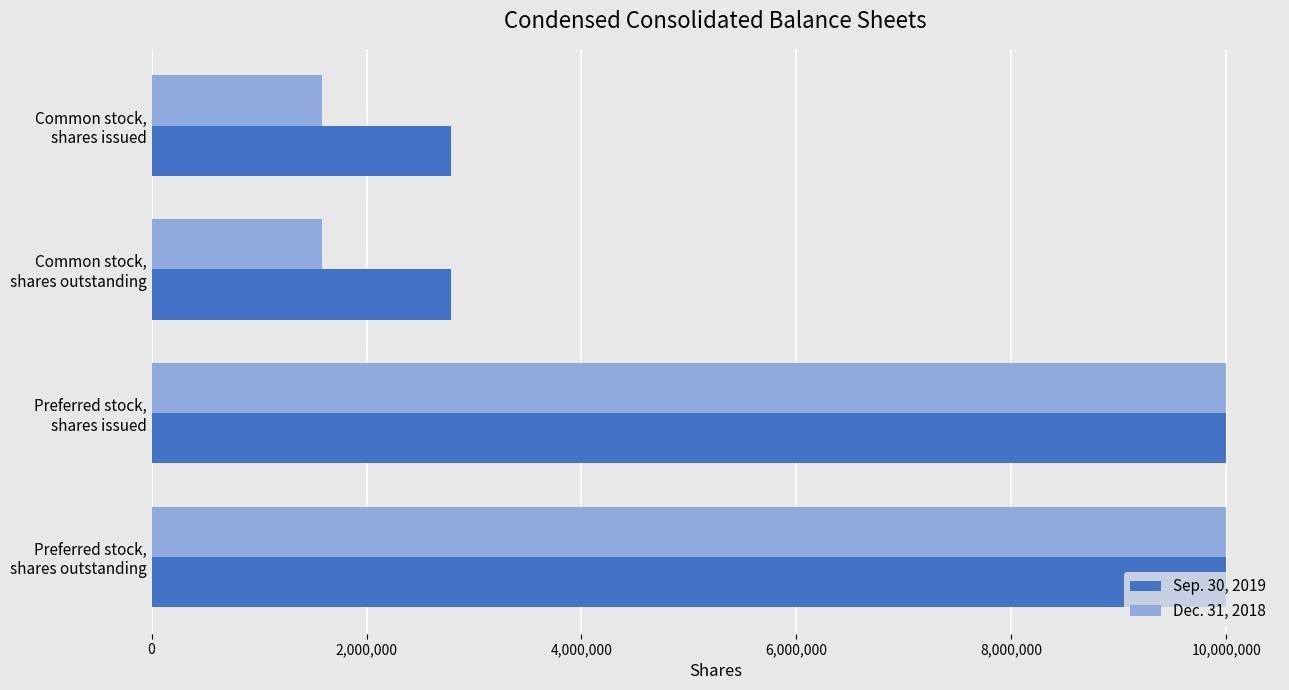

Which series has the largest total across all categories?

Sep. 30, 2019